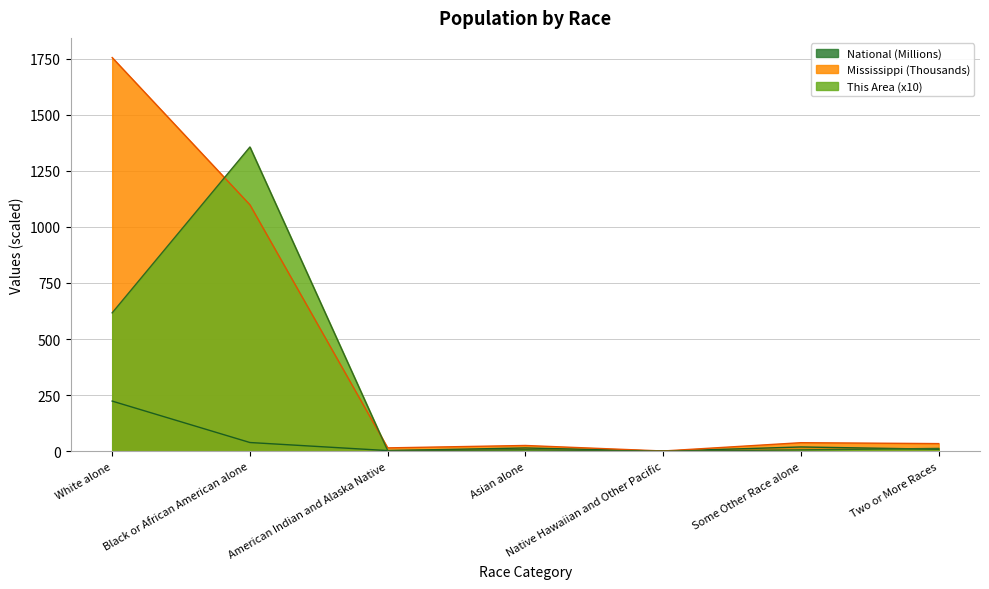

What is the sum of all This Area values?

2002.1